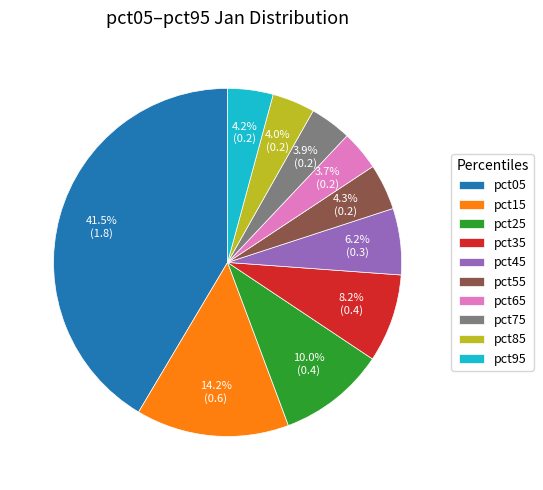

Which category has the biggest portion of the pie?

pct05